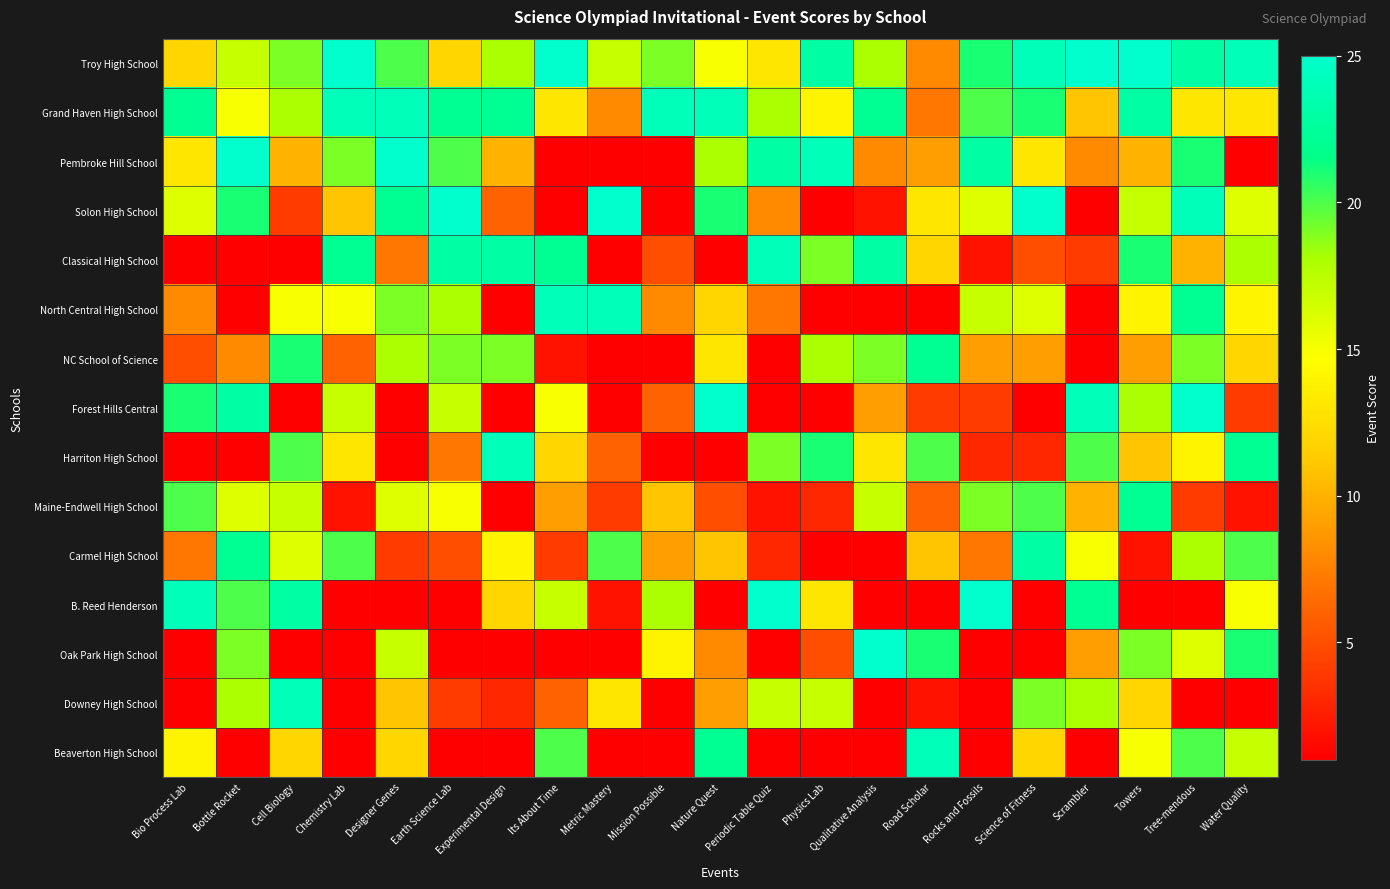

At which category is the sum across all series the highest?

Tree-mendous